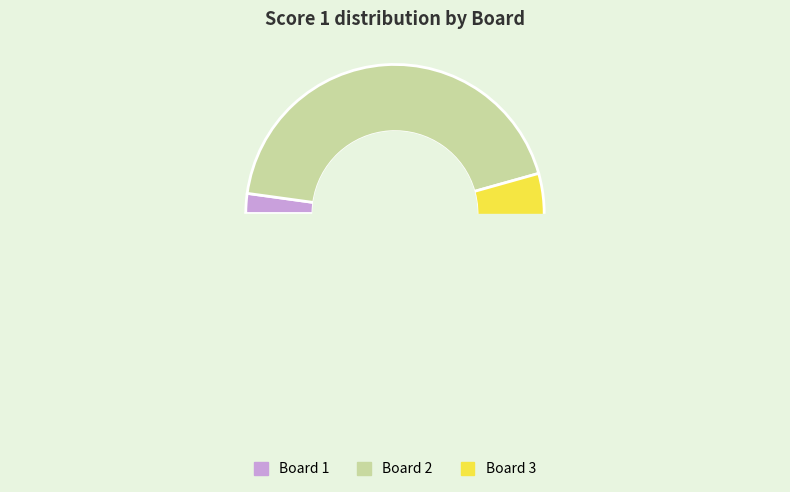

Is the sum of Board 1 and Board 3 greater than half?

Yes